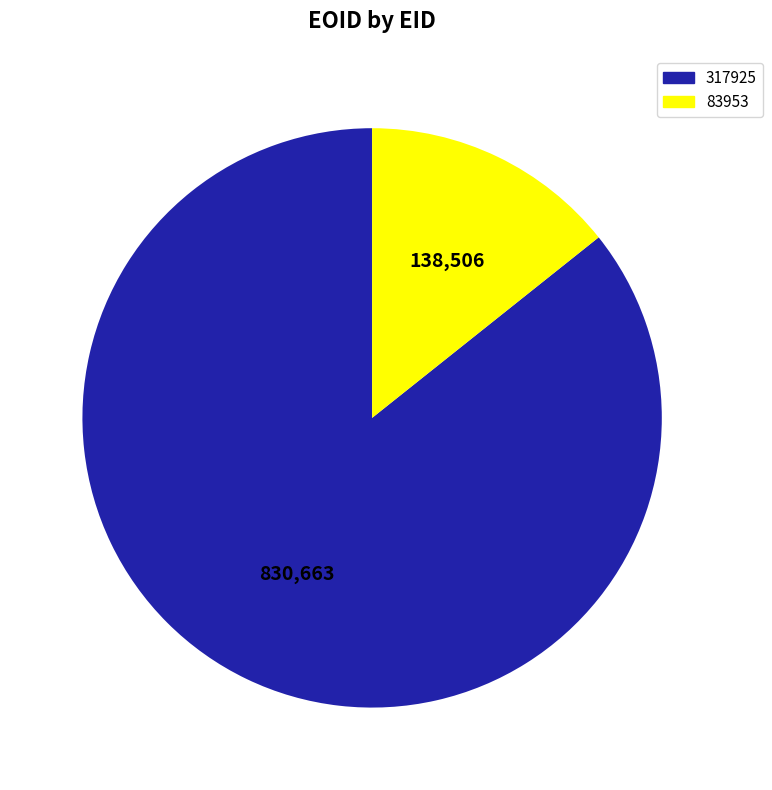

Rank the categories by value from lowest to highest.

83953, 317925